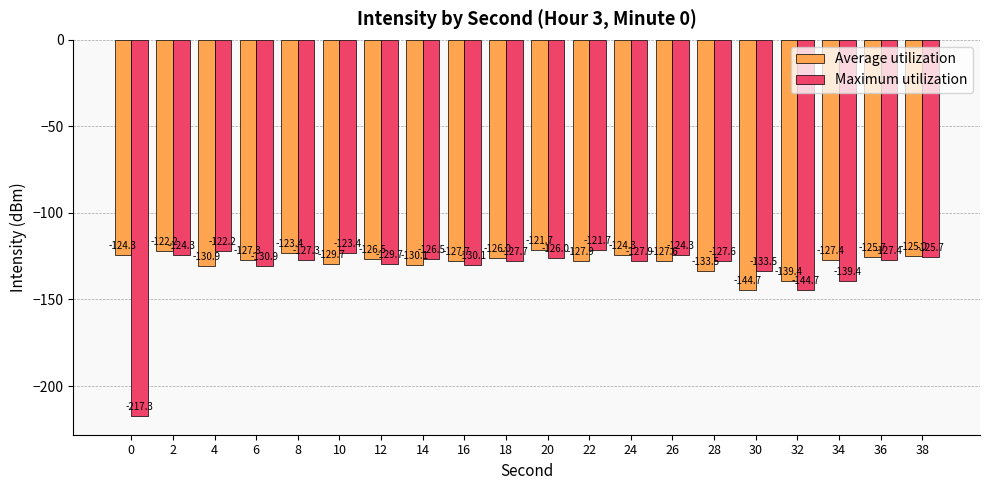

List the series in order of their overall mean, highest first.

Average utilization, Maximum utilization